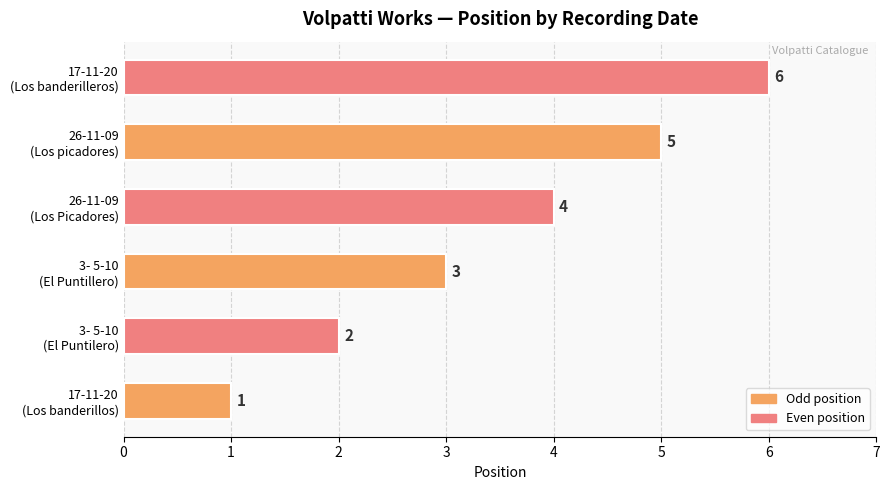

How many values are between 2 and 5?

4